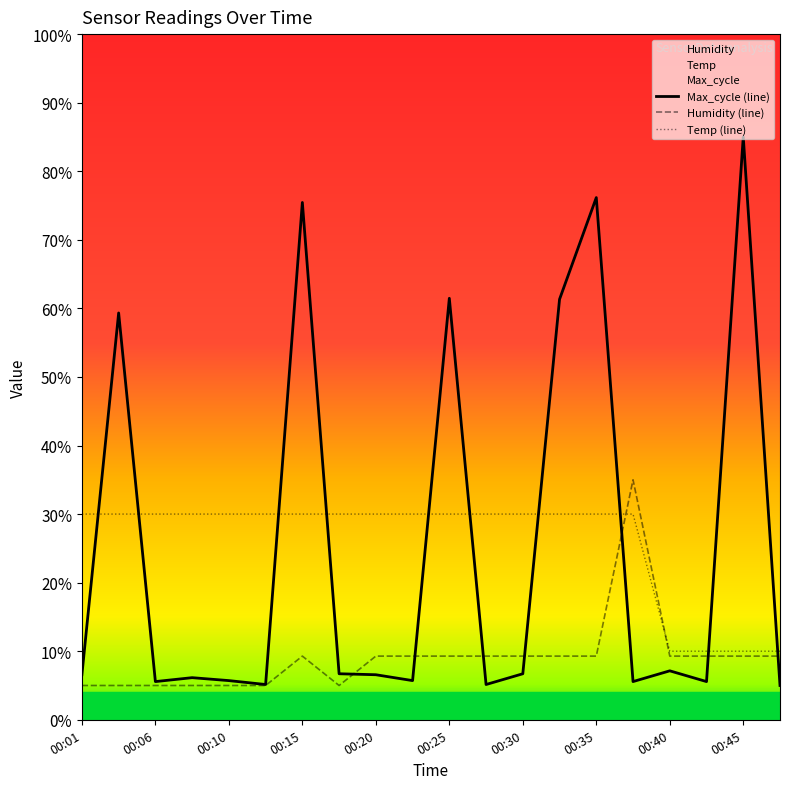

Where is the first local minimum for Max_cycle?

00:06